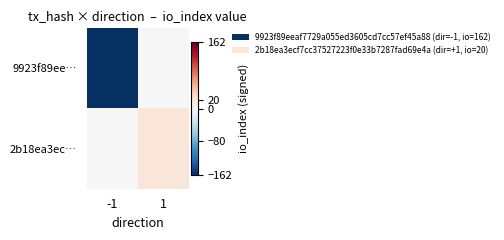

At 1, list the series in order from largest to smallest.

2b18ea3ec…, 9923f89ee…